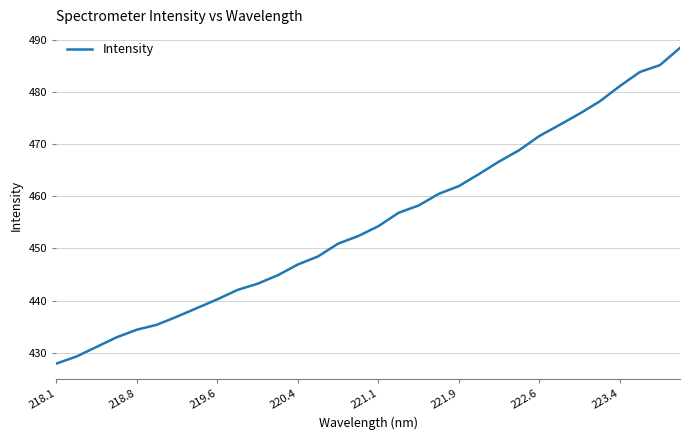

What is the maximum value shown in the chart?

488.5